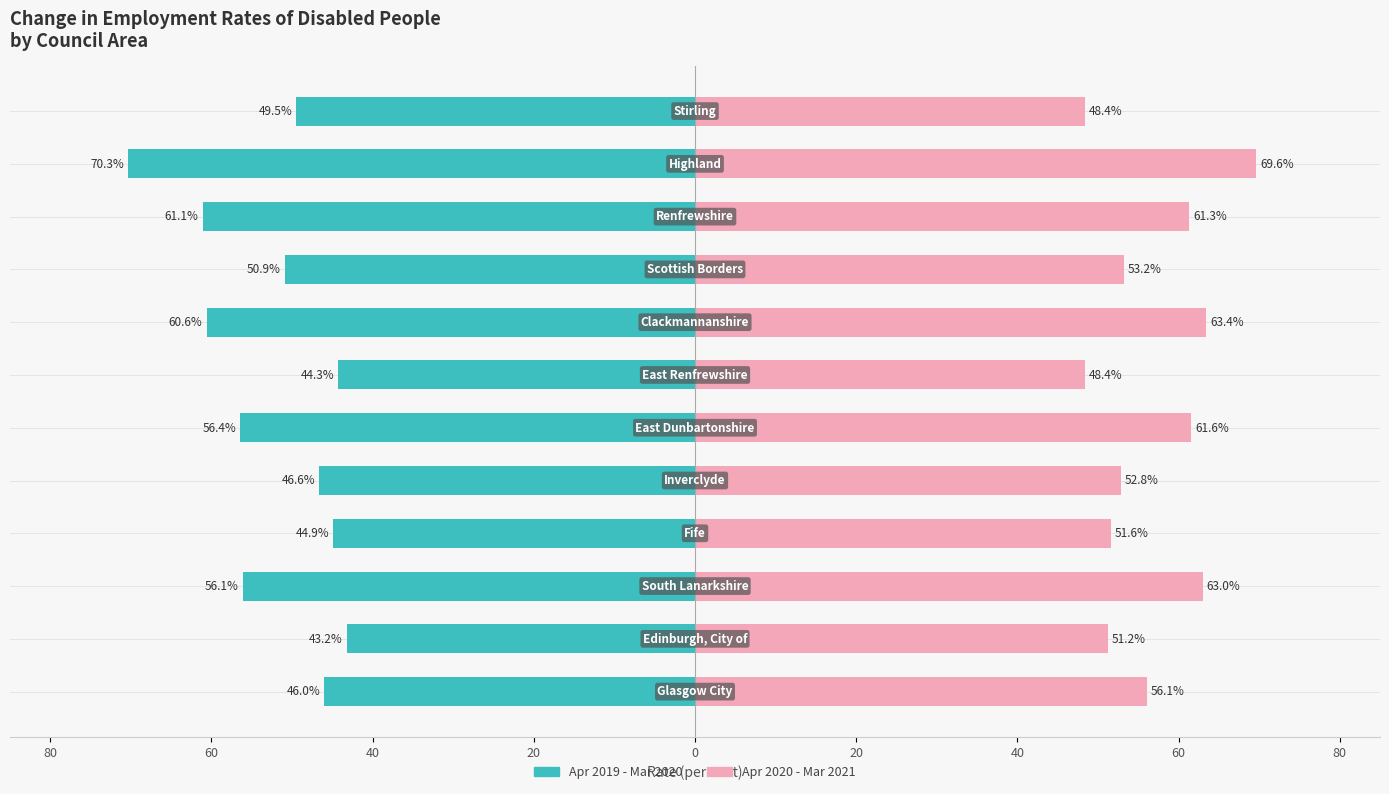

How many data points does each series have?

12